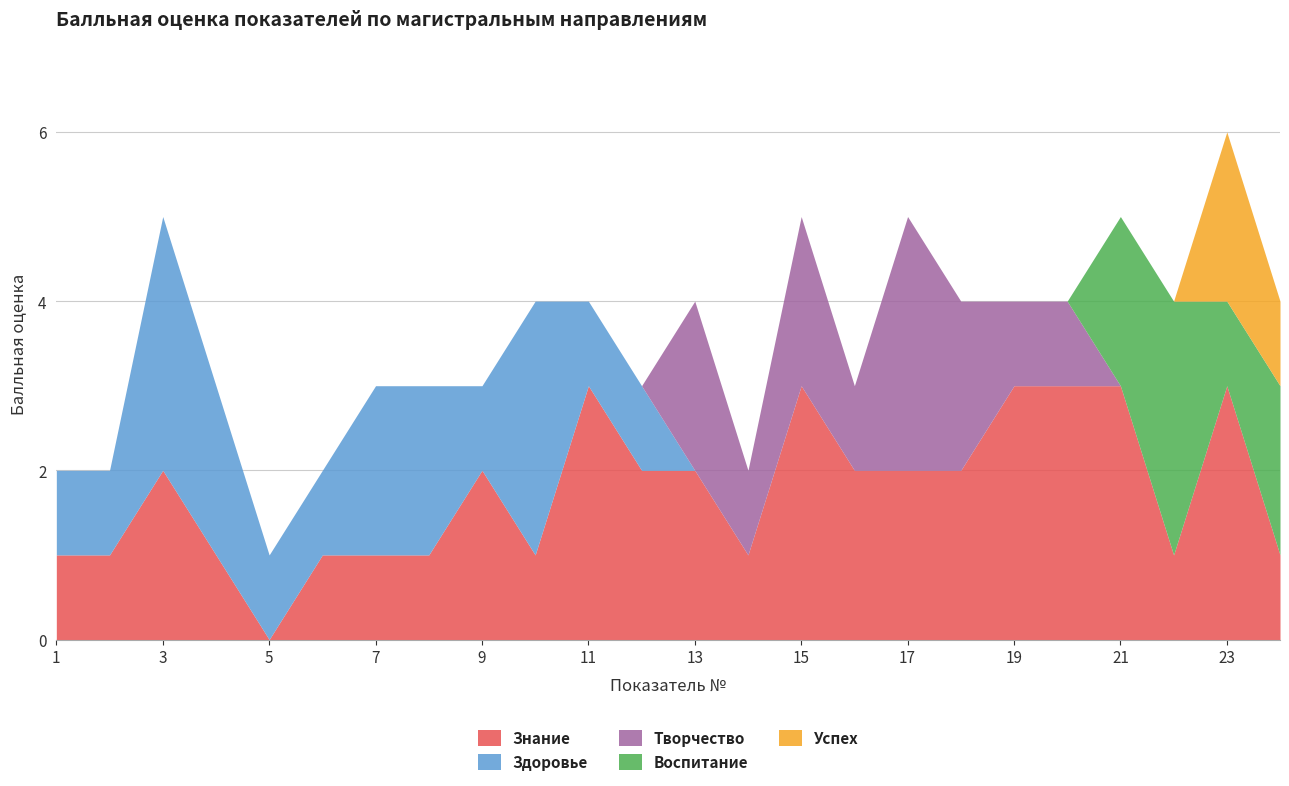

How many times do Творчество and Здоровье cross each other?

1